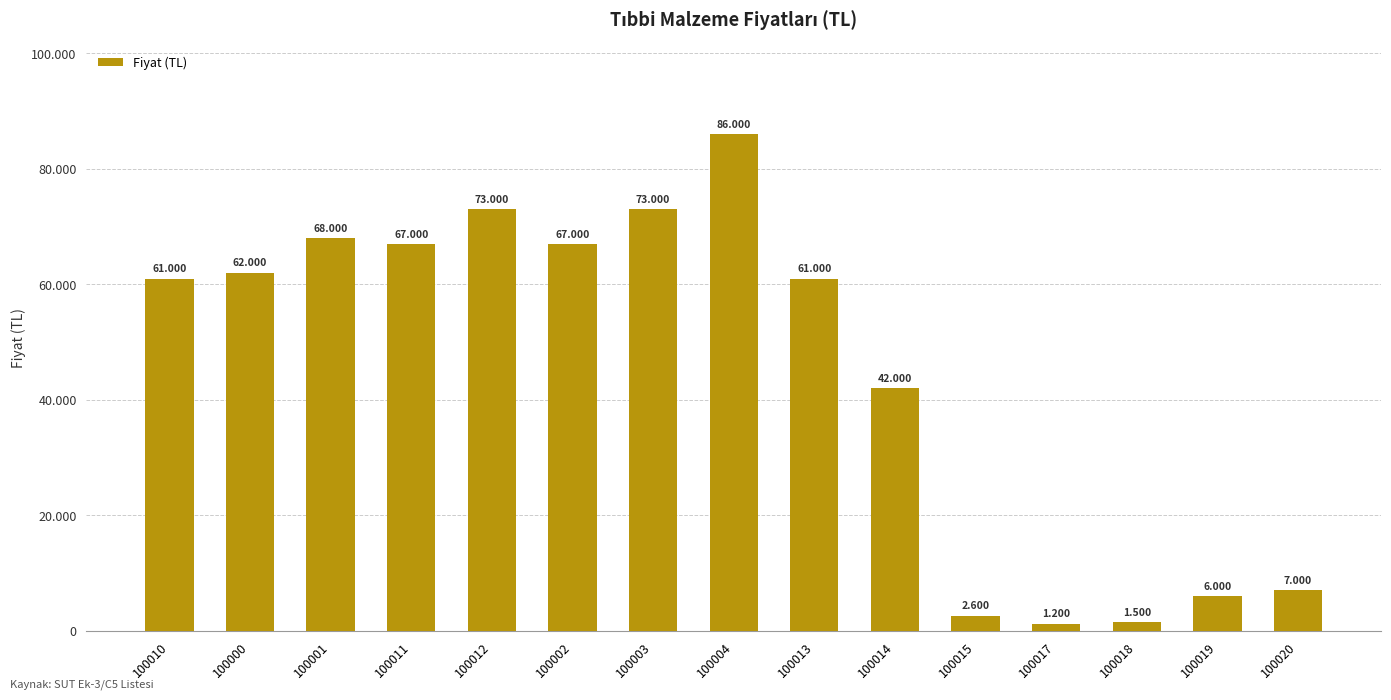

Reading left to right, transcribe all the data shown in this chart.

100010=61000	100000=62000	100001=68000	100011=67000	100012=73000	100002=67000	100003=73000	100004=86000	100013=61000	100014=42000	100015=2600	100017=1200	100018=1500	100019=6000	100020=7000